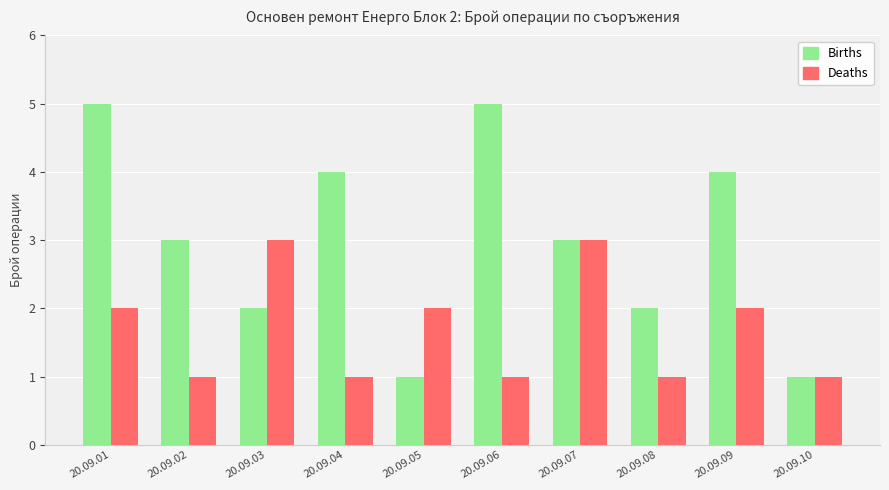

What is the difference between the maximum and minimum values in the Deaths series?

2